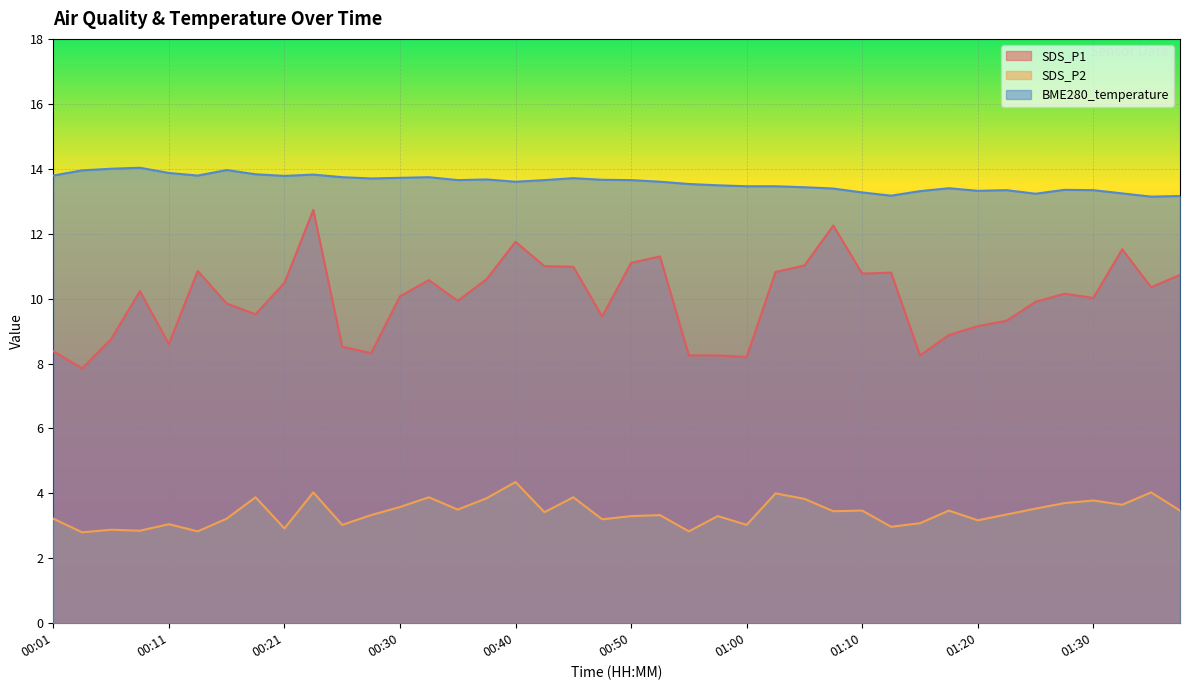

True or false: BME280_temperature and SDS_P2 intersect in this chart.

False